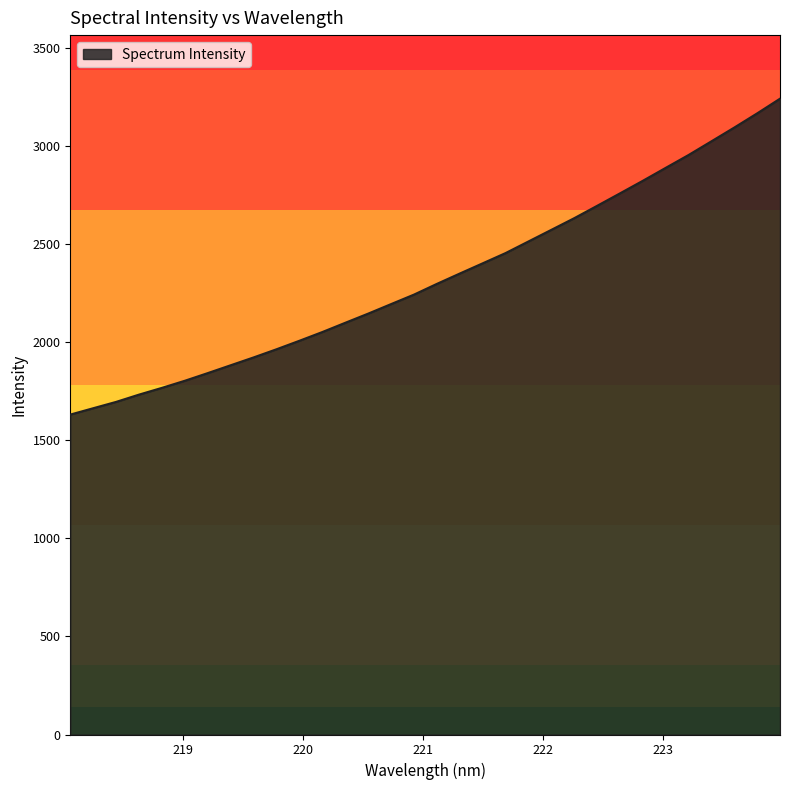

What is the minimum value shown in the chart?

1631.5